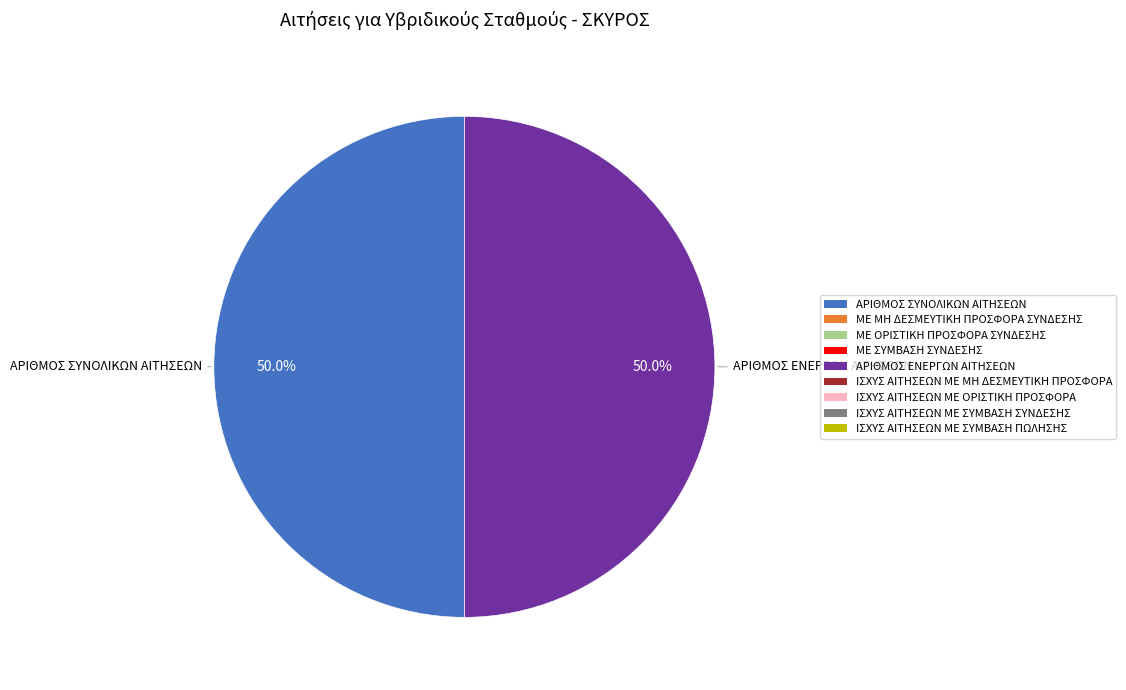

Is there any slice that represents more than half of the pie?

No